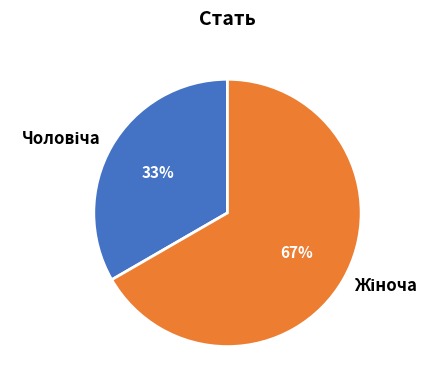

How many slices are in this pie chart?

2